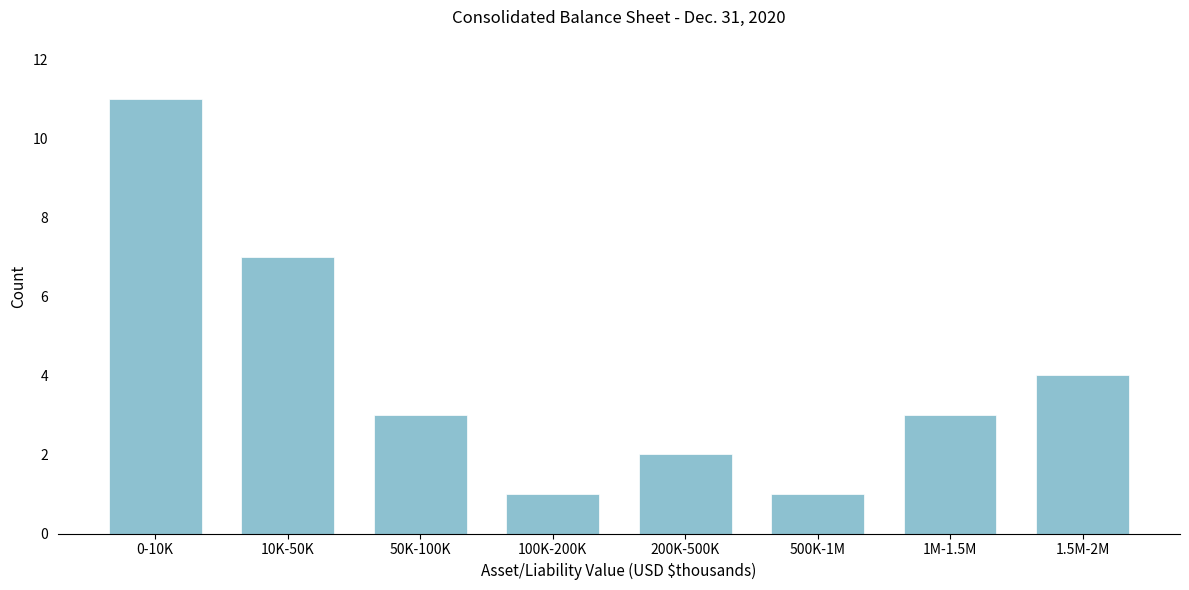

Reading left to right, transcribe all the data shown in this chart.

0-10K=11	10K-50K=7	50K-100K=3	100K-200K=1	200K-500K=2	500K-1M=1	1M-1.5M=3	1.5M-2M=4